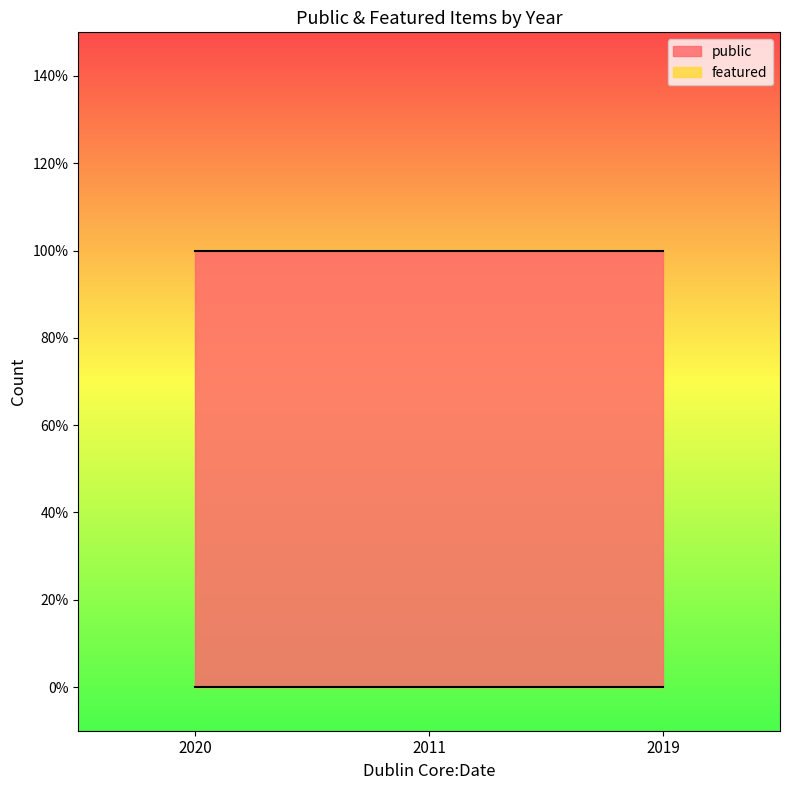

Is the value of public at 2020 greater than the value of featured at 2020?

Yes